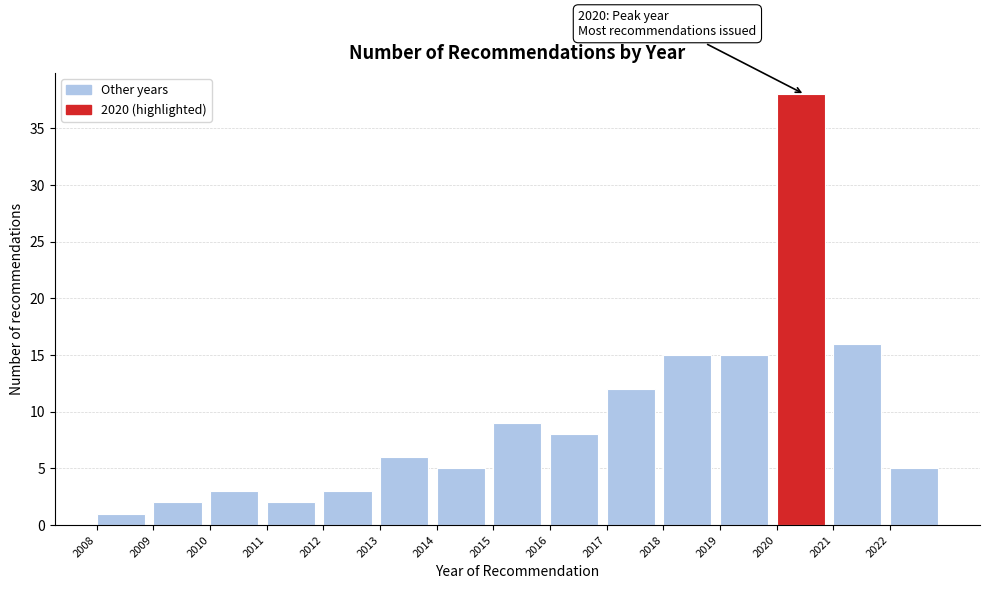

Which range on the x-axis has the tallest bar?

2020 to 2021